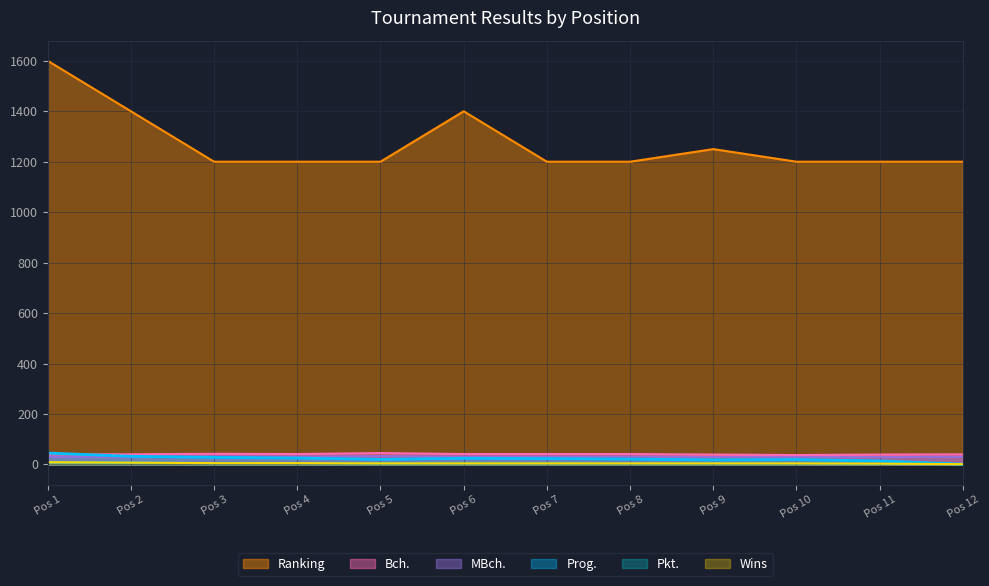

True or false: MBch. has a value of 30 at Pos 12.

True